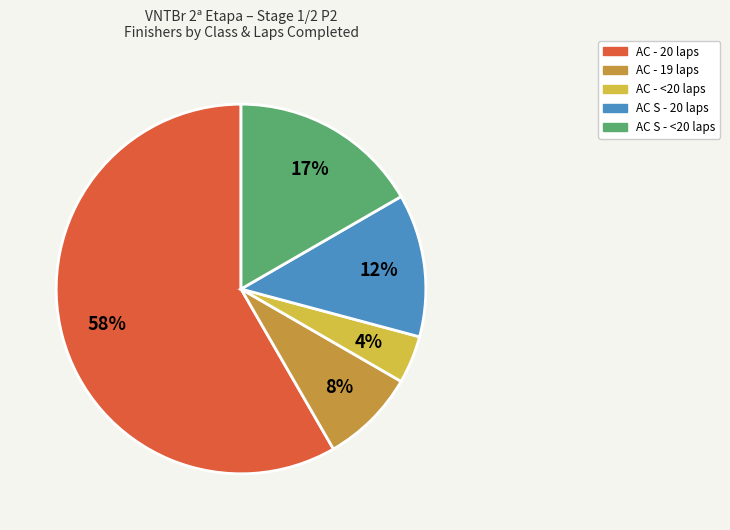

Is there a majority slice in this chart?

Yes